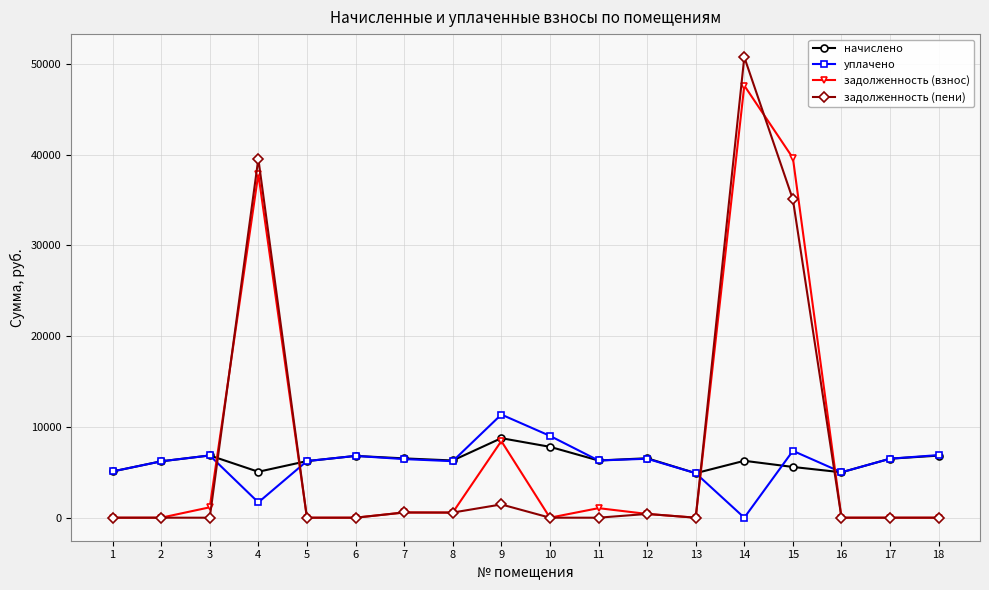

What is the minimum value for начислено?

4901.8